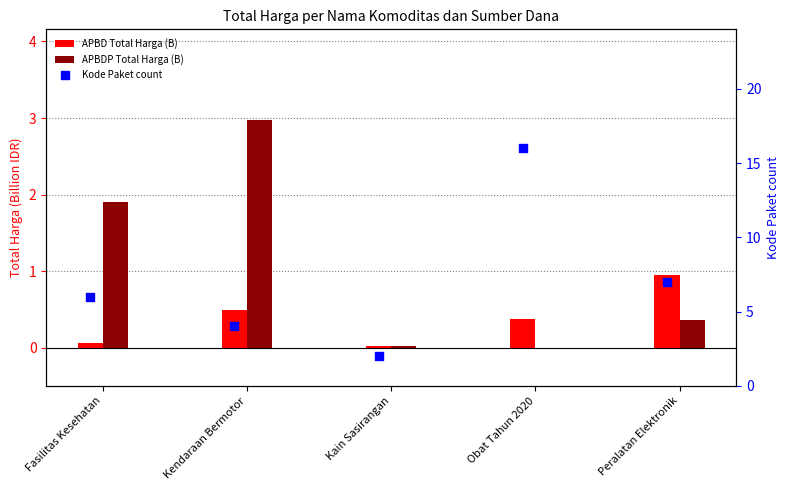

At how many categories does at least one series exceed 1?

5